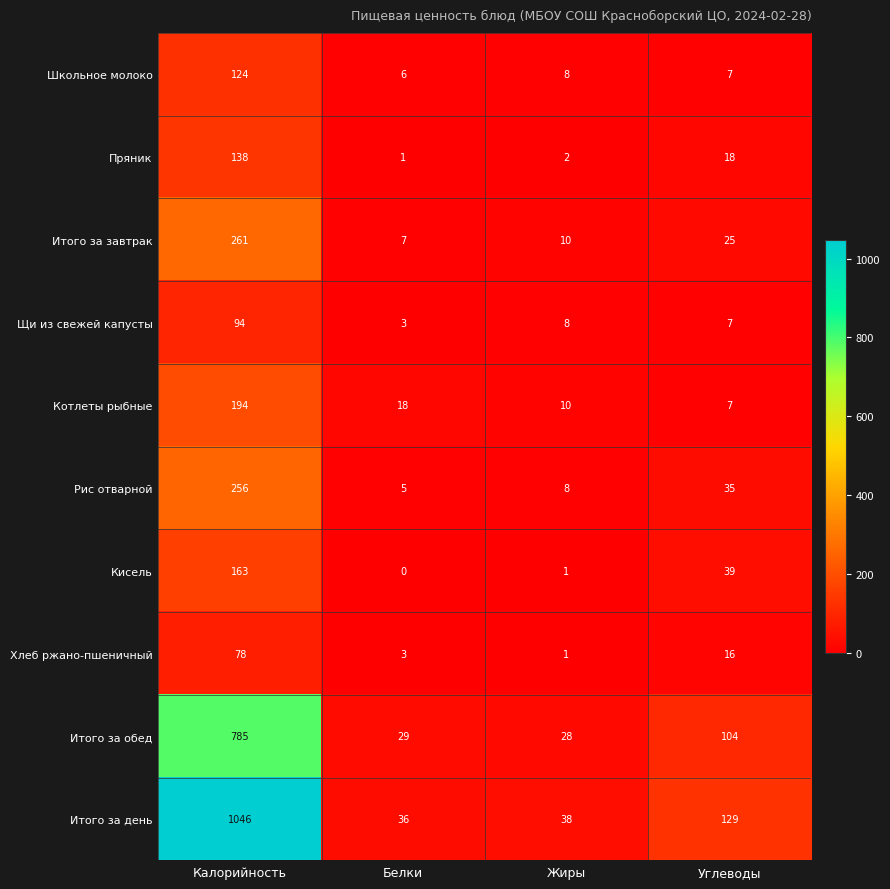

Which series has the widest spread of values?

Итого за день